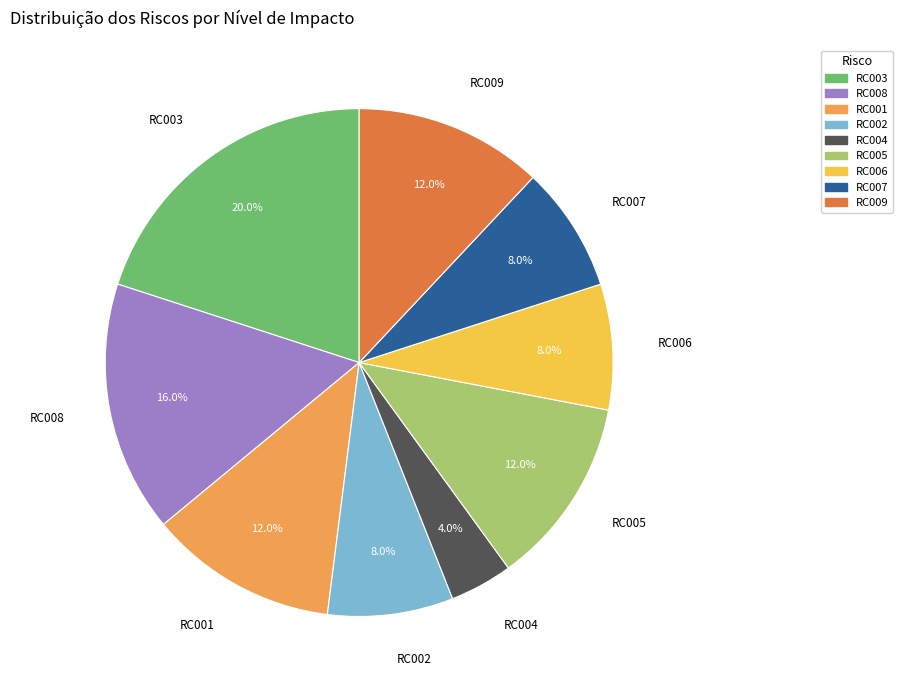

True or false: RC007 accounts for 8% of the total.

True